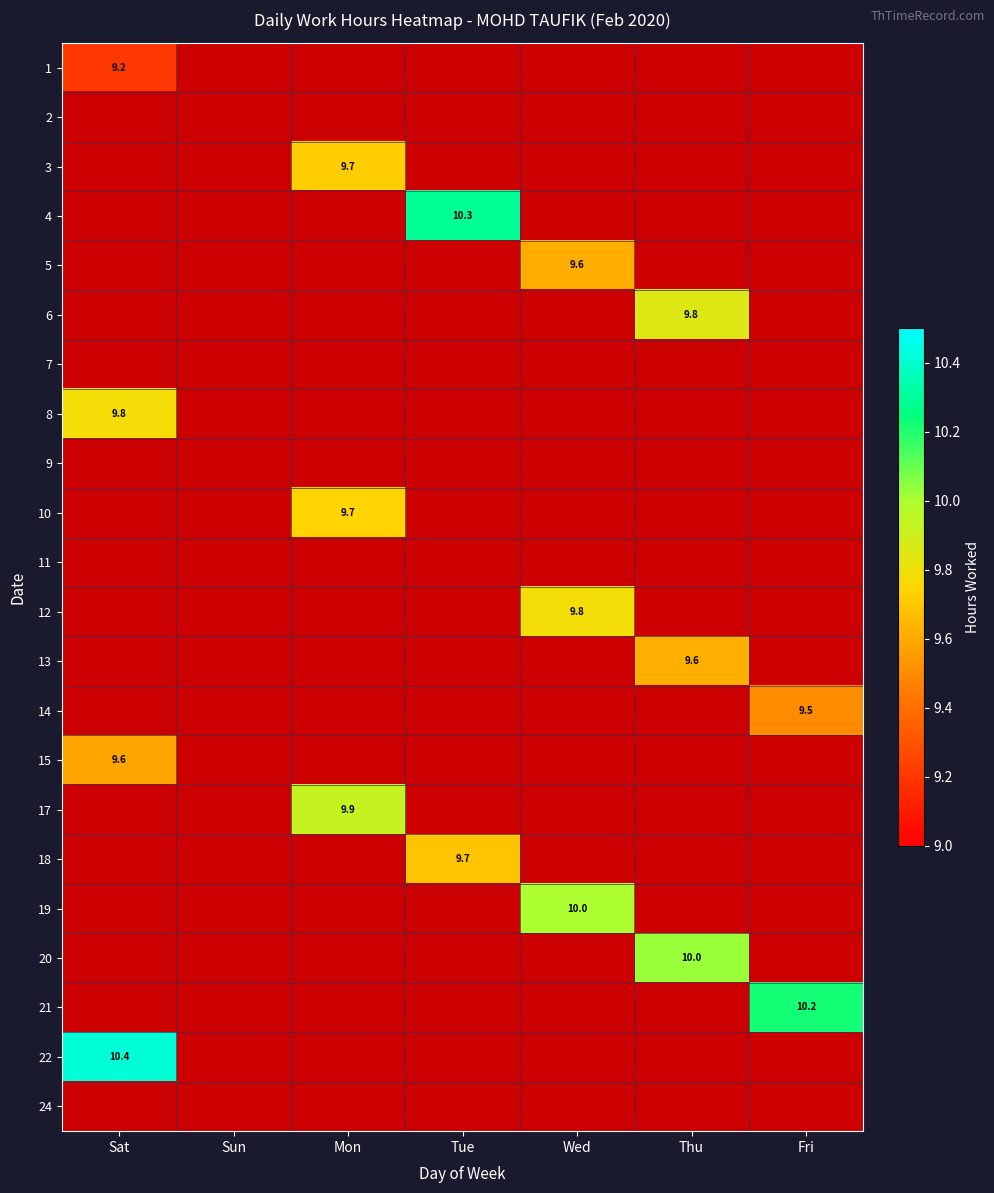

At which category does the chart reach its minimum across all series?

Sat